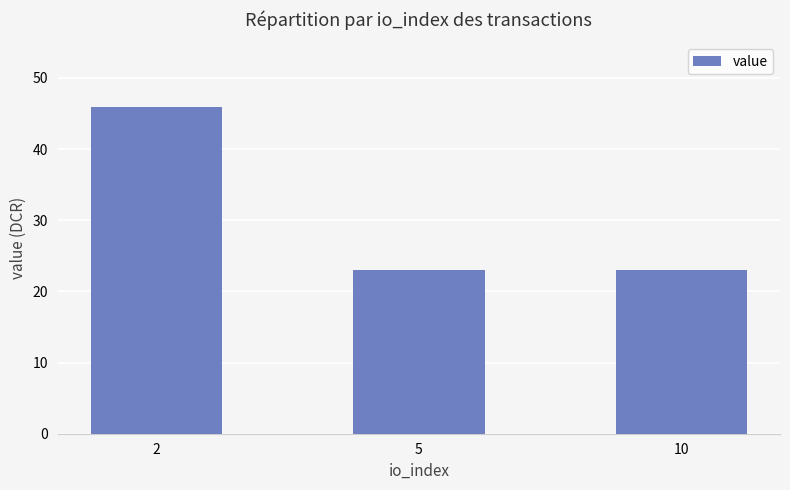

Reading left to right, what are all the values shown in this chart?

45.9	23.0	23.0